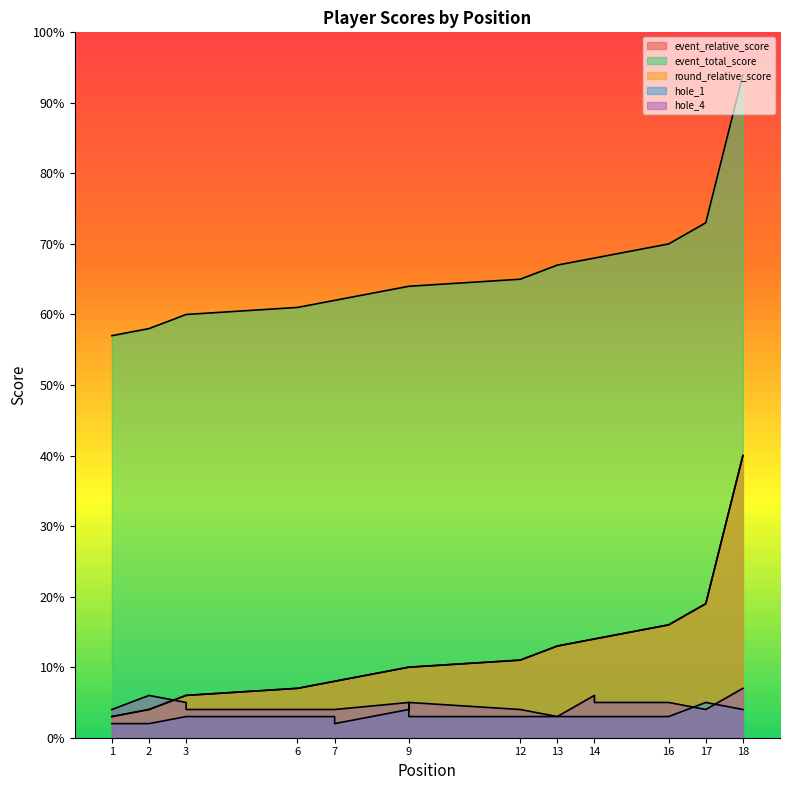

True or false: event_total_score has a value of 58 at 2.

True